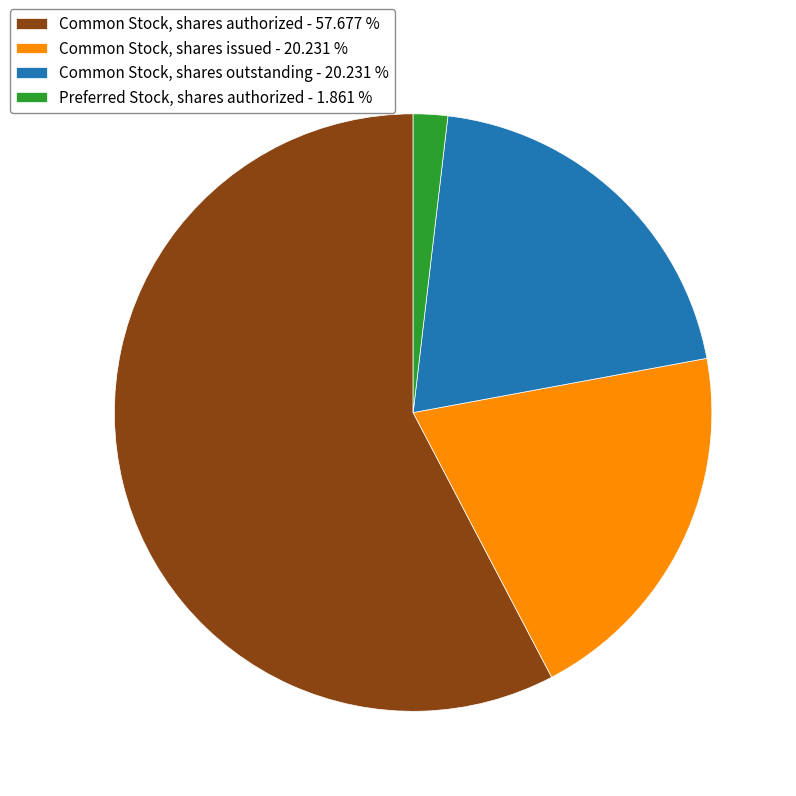

How many slices are in this pie chart?

4